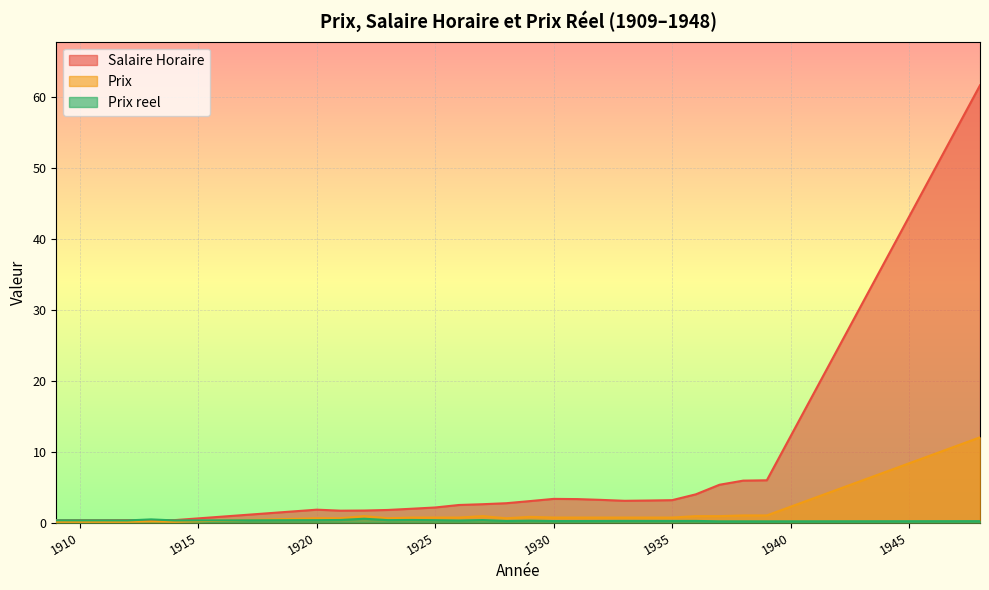

What value does the Prix series have at 1933?

0.7